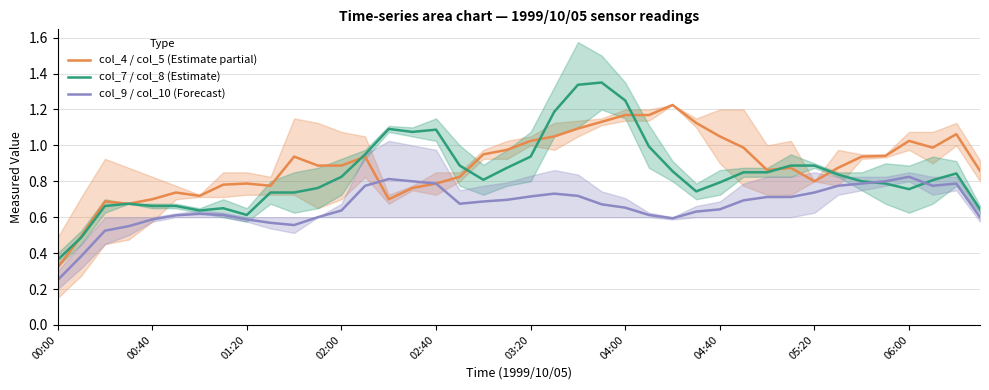

How many times do col_9 / col_10 (Forecast) and col_4 / col_5 (Estimate partial) cross each other?

1